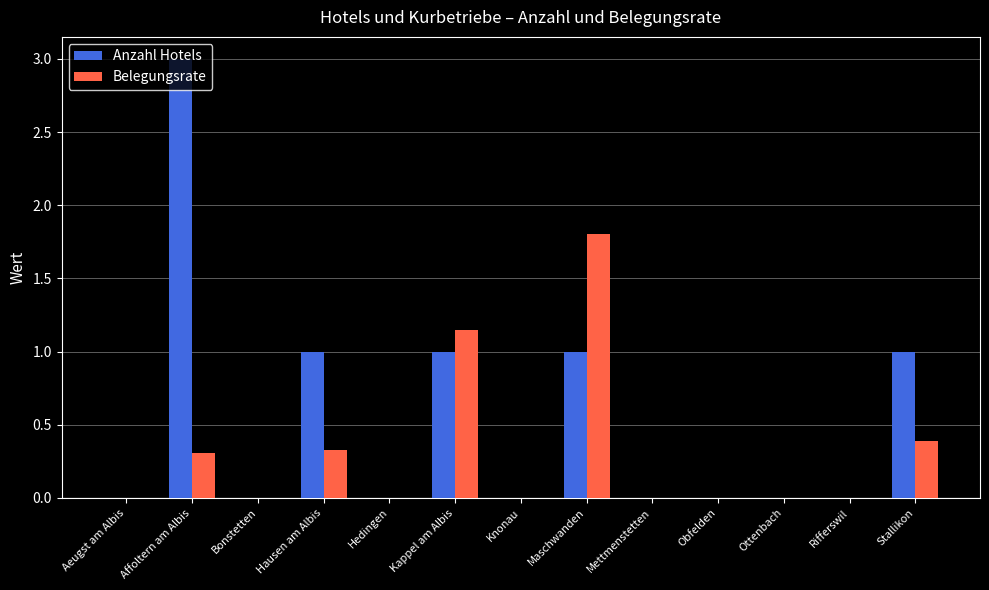

Which series changed the most between Knonau and Maschwanden?

Belegungsrate